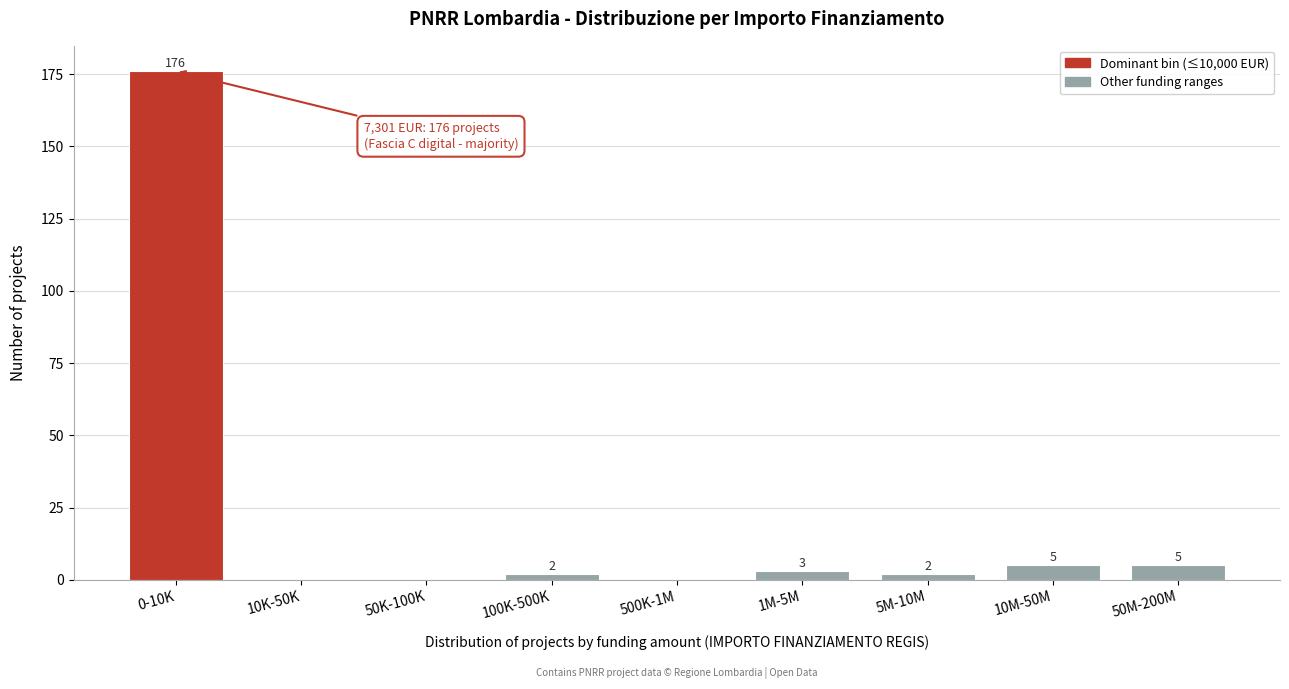

Reading right to left, extract all data points from this chart.

50M-200M=5	10M-50M=5	5M-10M=2	1M-5M=3	500K-1M=0	100K-500K=2	50K-100K=0	10K-50K=0	0-10K=176